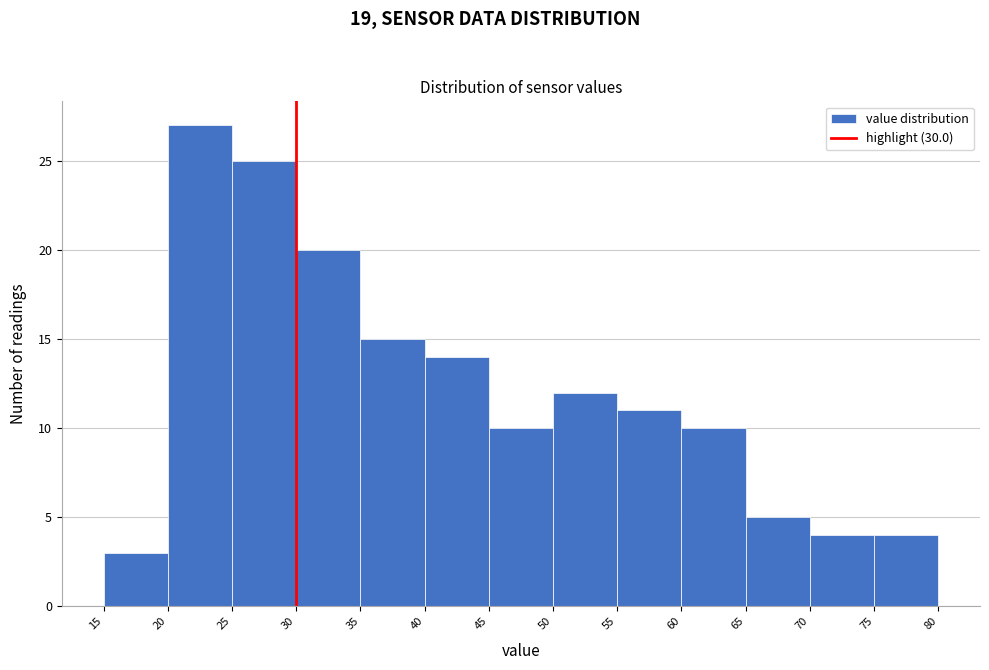

What is the height of the bar covering 45 to 50 on the x-axis? The values are not printed on the chart, so give them approximately, as read against the axis.

10